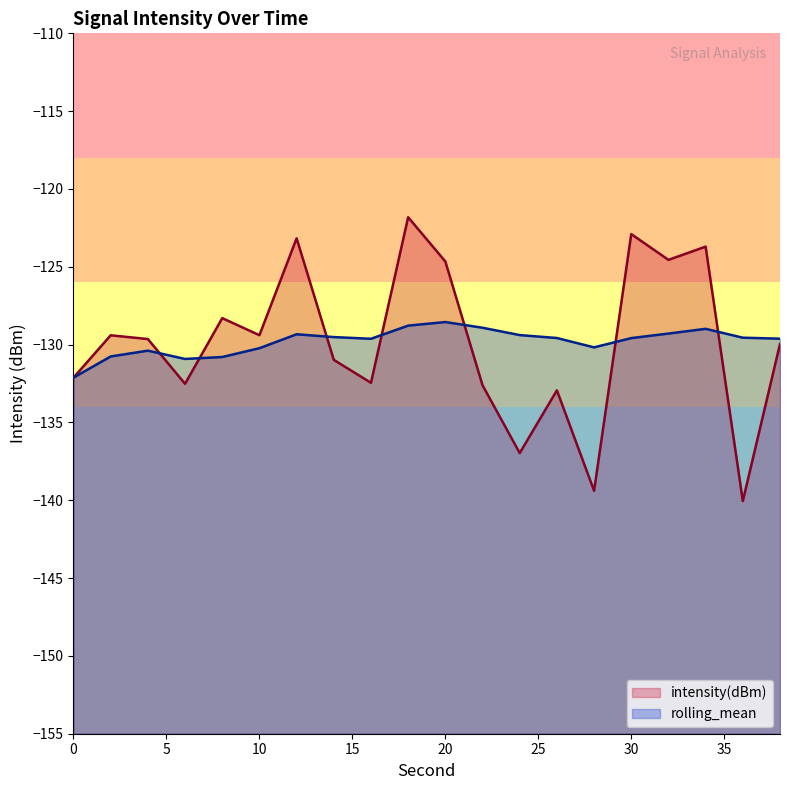

Where is rolling_mean nearest to the value -130?

28